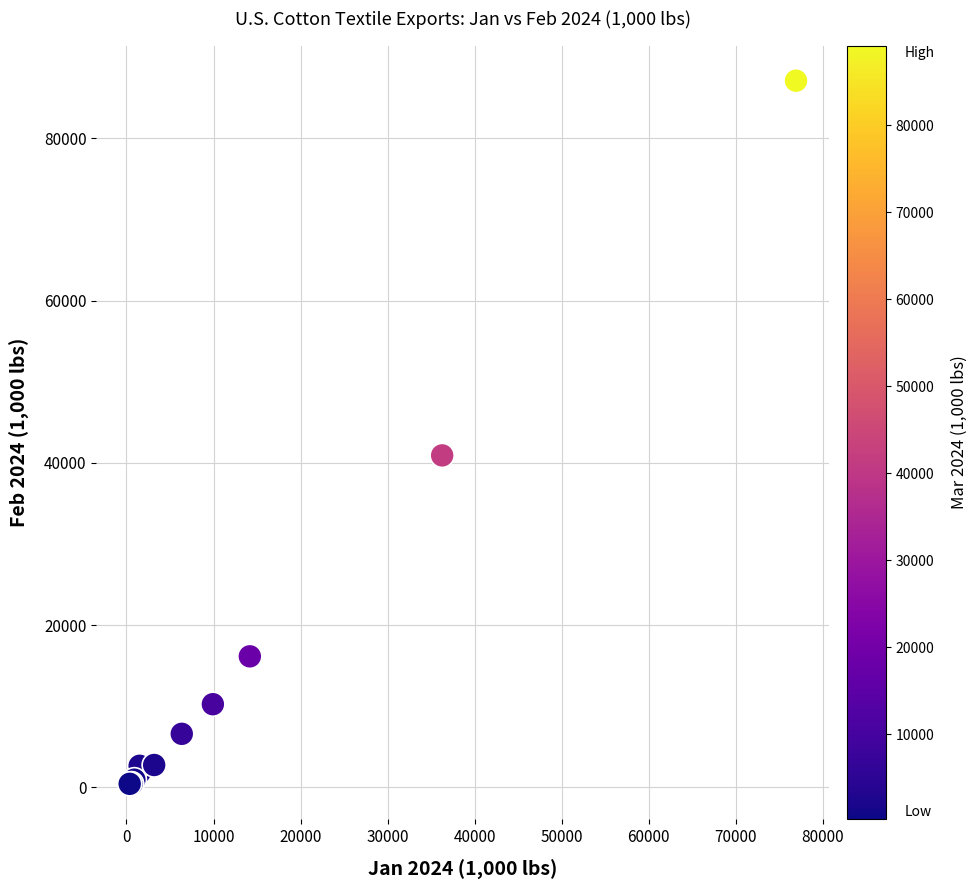

What Y value in the scatter plot is closest to 43755?

40919.2